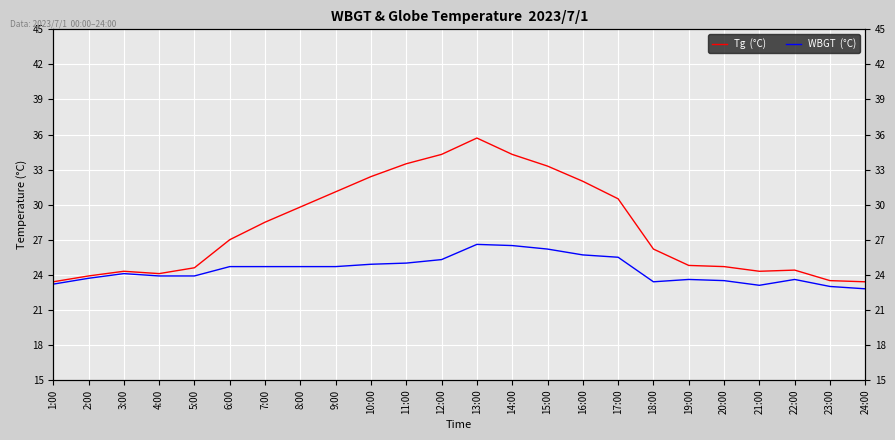

True or false: Tg  (°C) and WBGT  (°C) intersect in this chart.

False